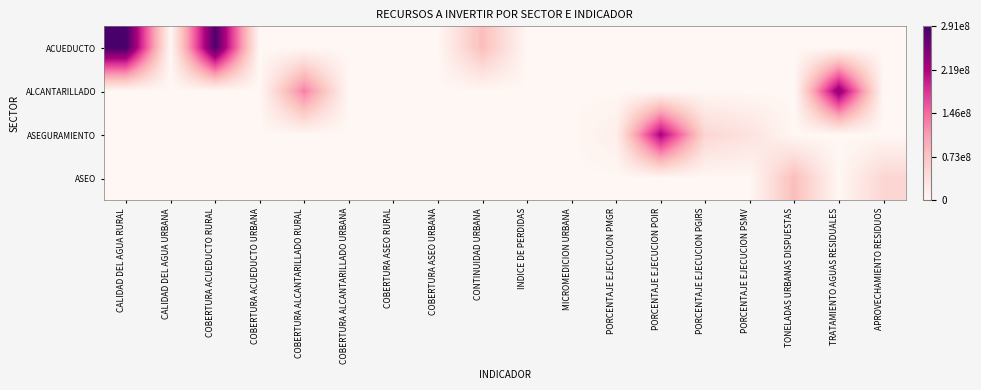

At COBERTURA ACUEDUCTO URBANA, list the series in order from smallest to largest.

ACUEDUCTO, ALCANTARILLADO, ASEGURAMIENTO, ASEO